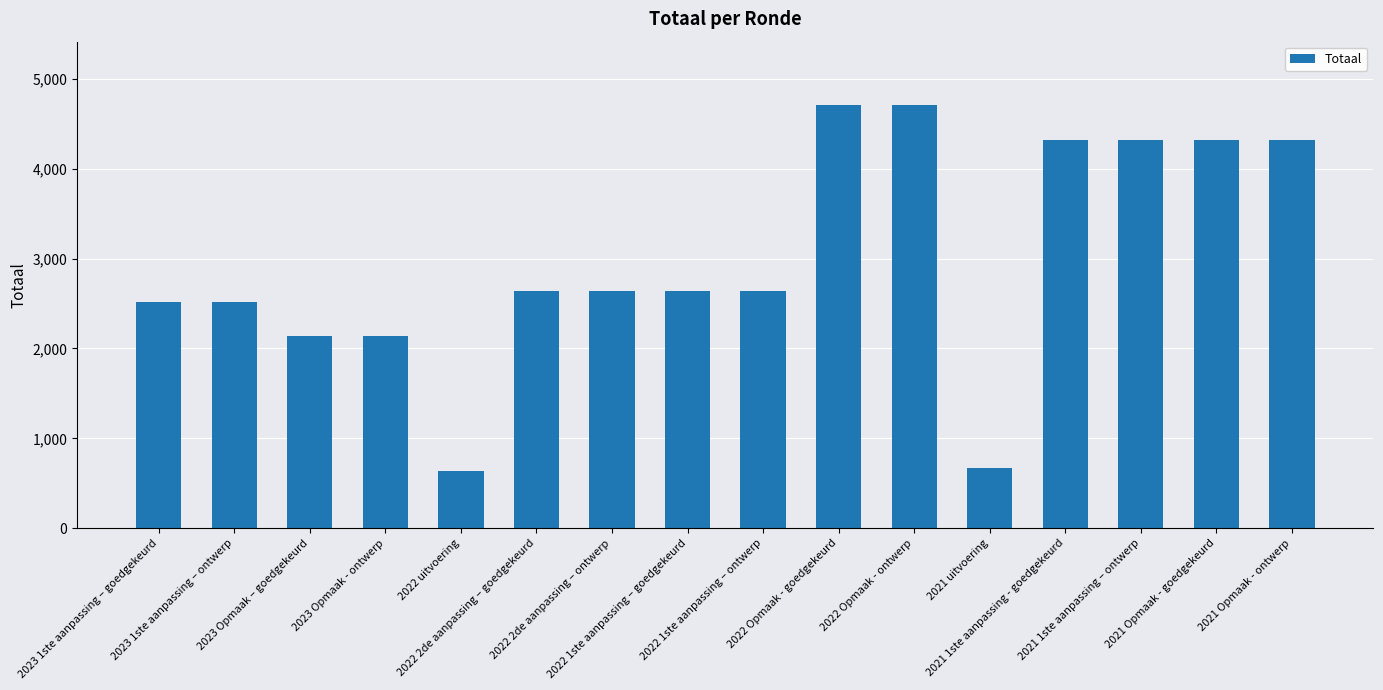

What position from the left is 2023 1ste aanpassing – ontwerp?

2